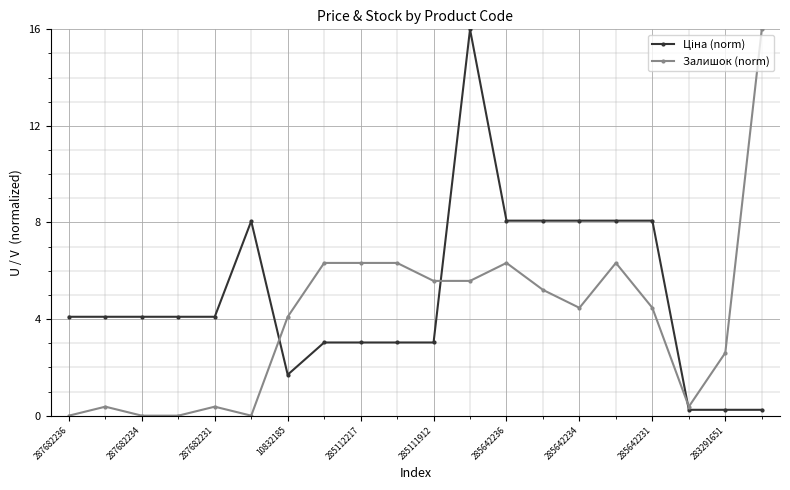

True or false: Залишок (norm) has more than 0 points higher than both neighbors.

True